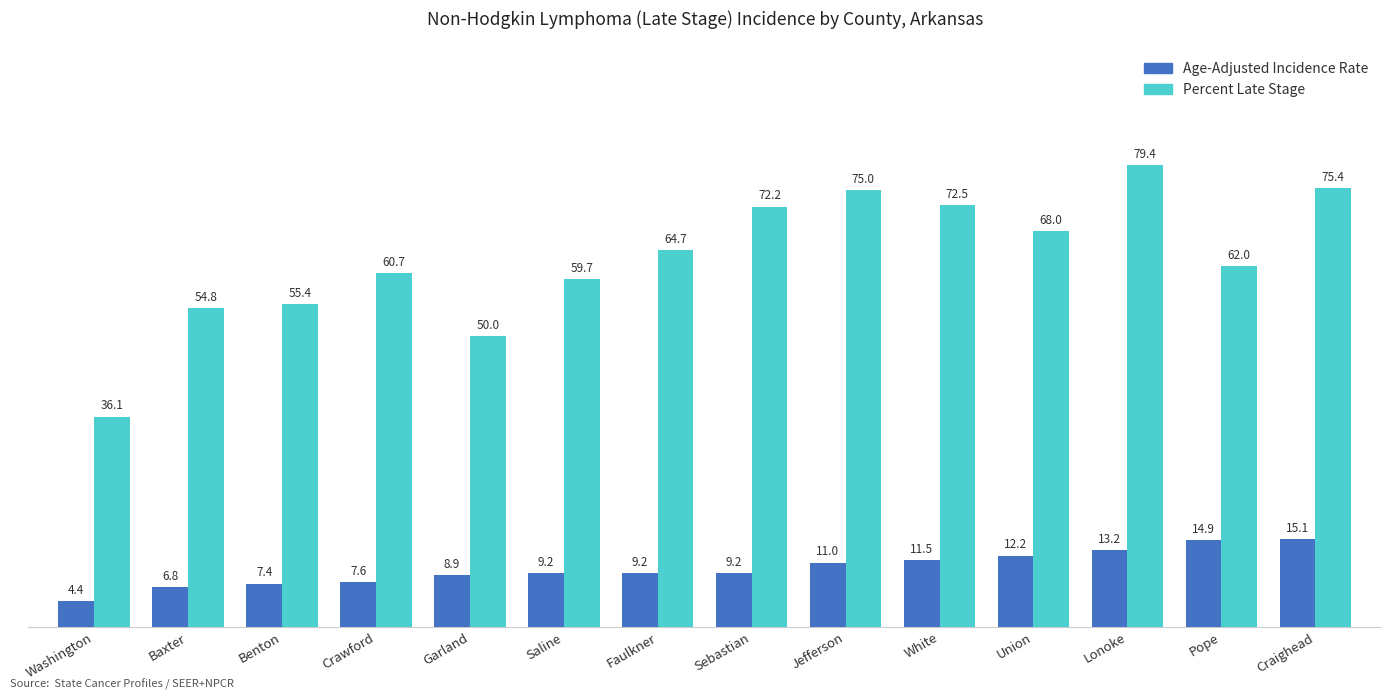

What is the label of the 3rd bar from the left?

Benton